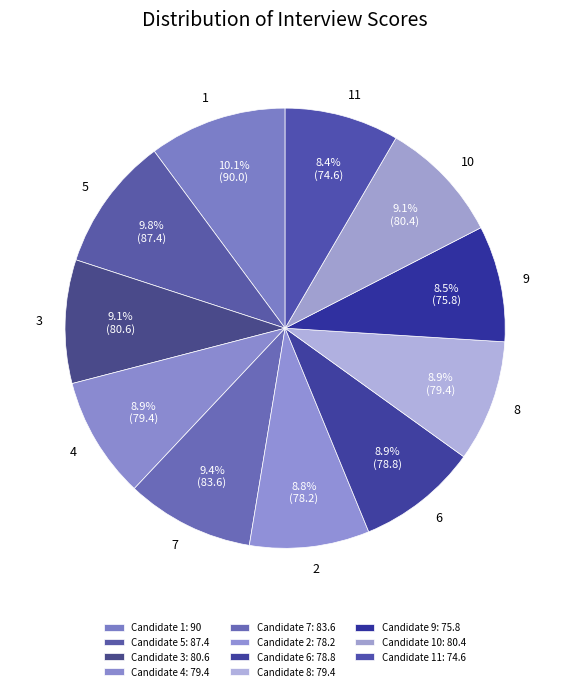

Is 10 the majority of the pie?

No